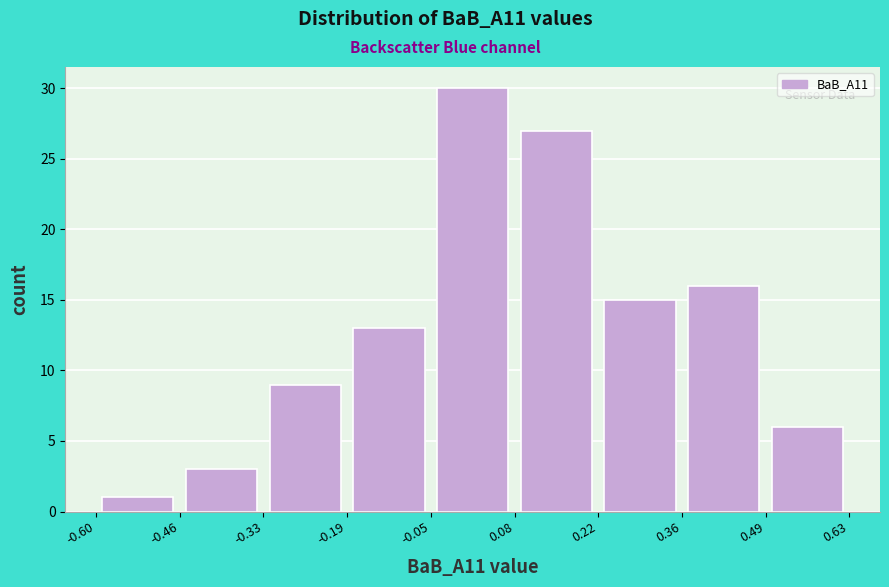

Reading left to right, transcribe this chart: for each bar, give the range it covers on the x-axis and its height. The values are not printed on the chart, so give them approximately, as read against the axis.

-0.60 to -0.46: 1
-0.46 to -0.33: 3
-0.33 to -0.19: 9
-0.19 to -0.05: 13
-0.05 to 0.08: 30
0.08 to 0.22: 27
0.22 to 0.36: 15
0.36 to 0.49: 16
0.49 to 0.63: 6